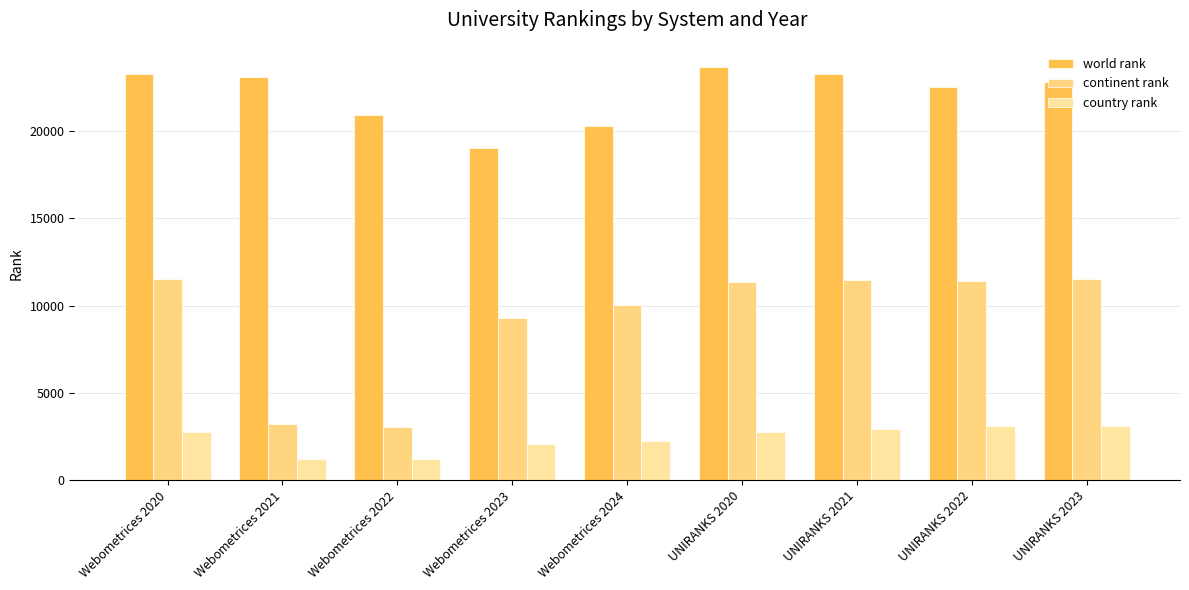

Which series has the largest total across all categories?

world rank